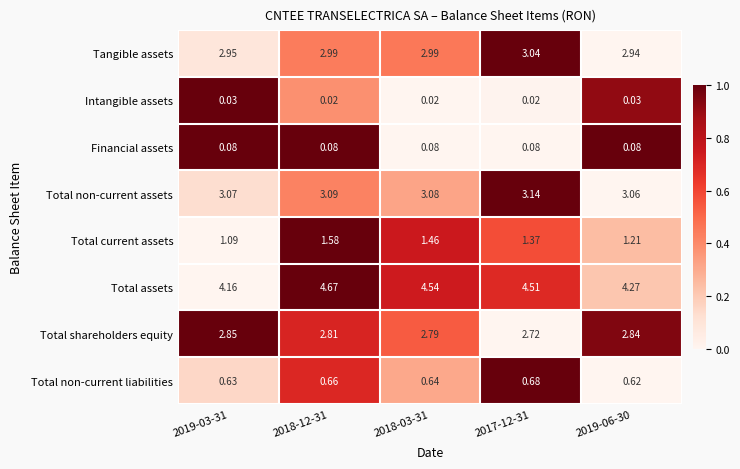

Which series has the largest total across all categories?

Total assets